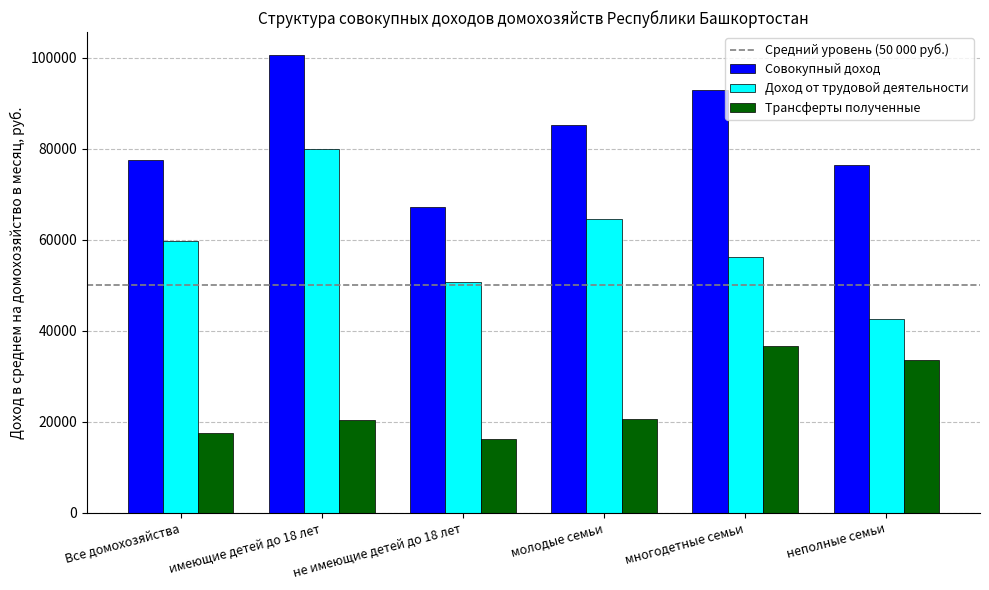

What is the label of the 3rd bar from the left?

не имеющие детей до 18 лет